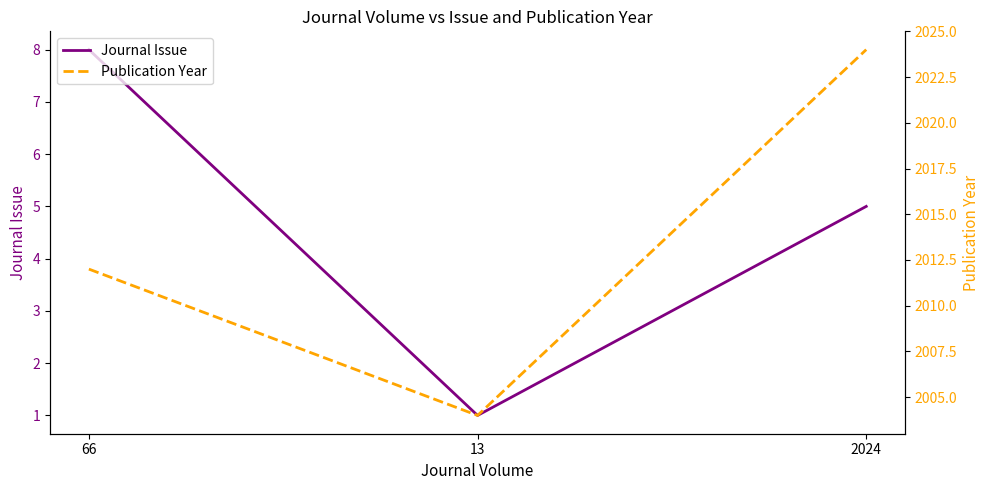

Which category has the lowest value in the Journal Issue series?

13